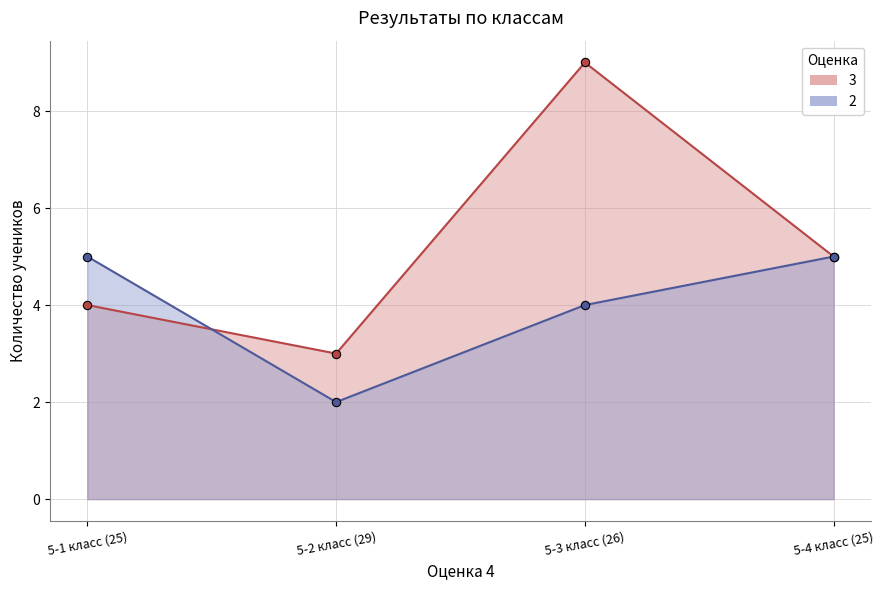

How many times do 3 and 2 cross each other?

1